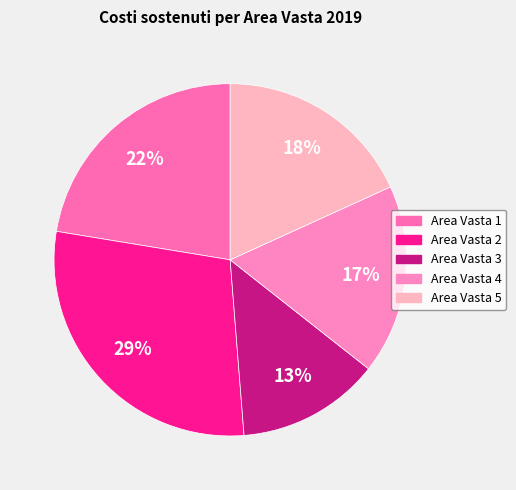

Does Area Vasta 5 account for over 50% of the chart?

No